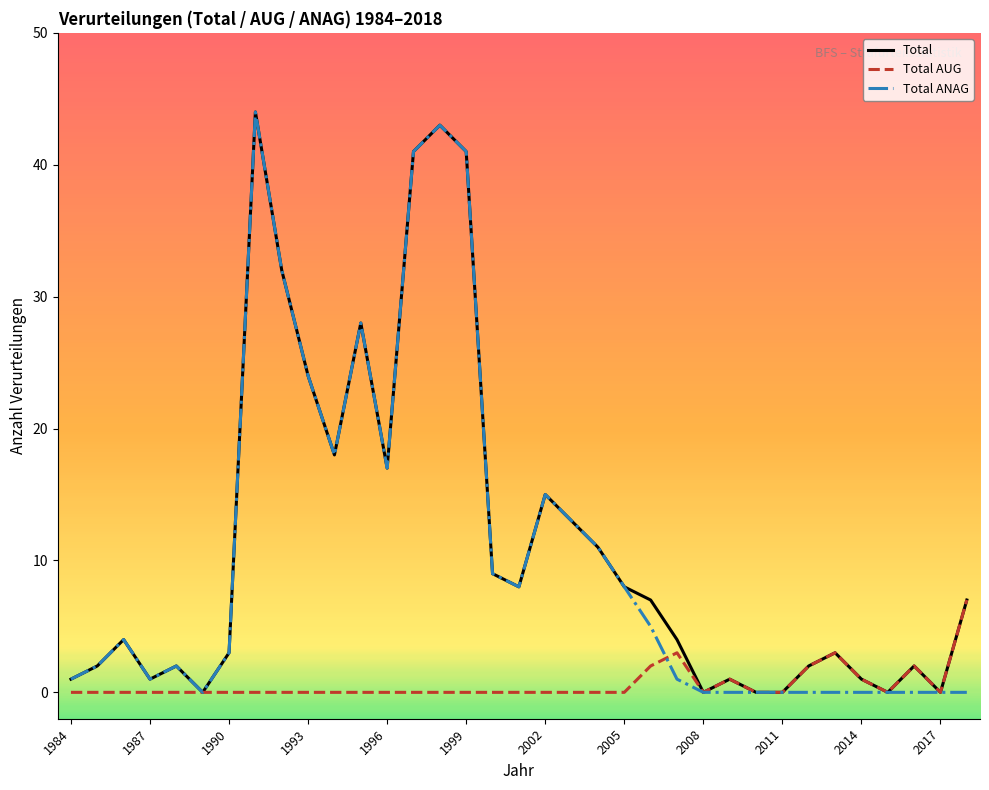

What is the greatest value displayed?

44